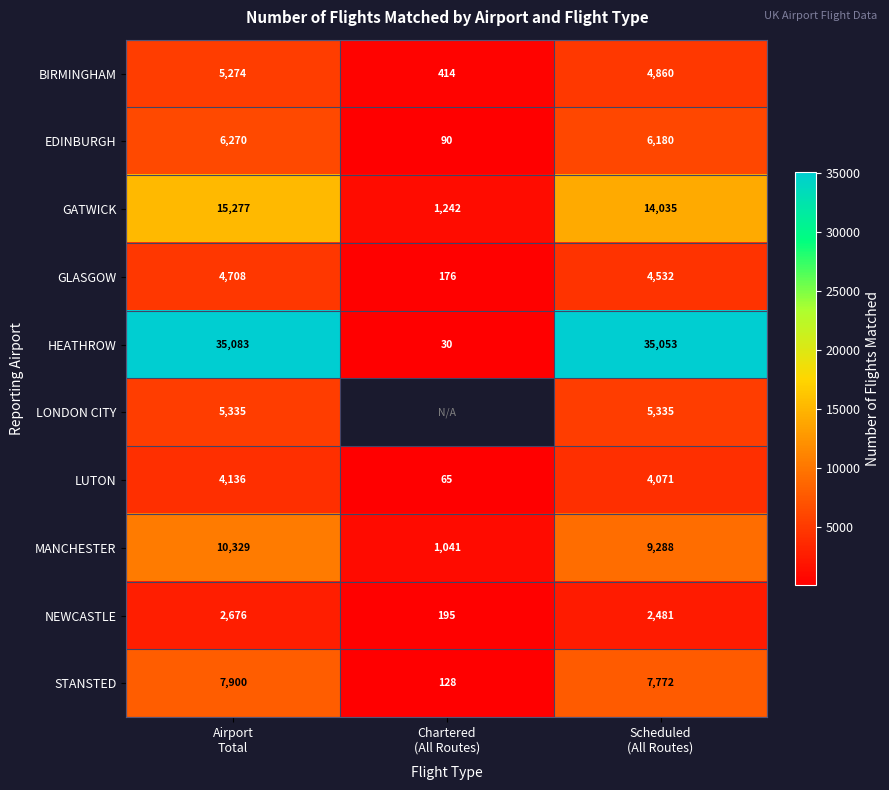

What is the minimum value for HEATHROW?

30